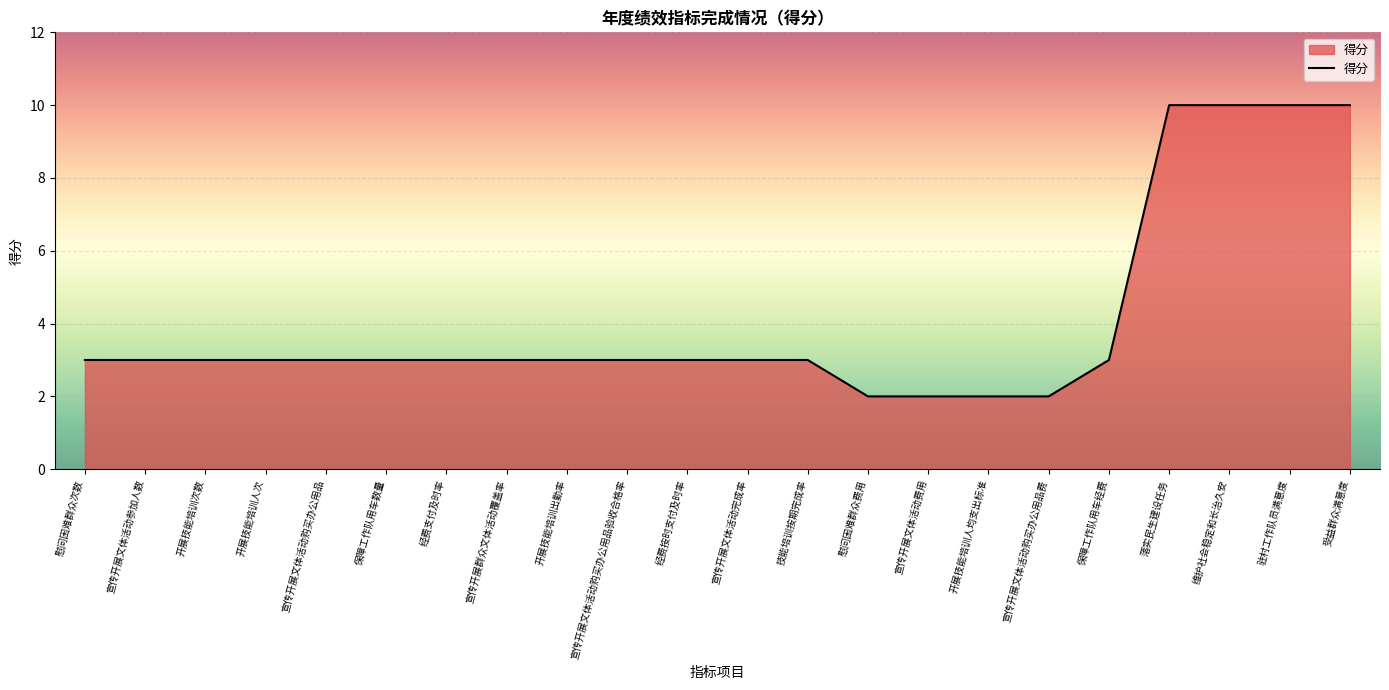

The chart shows a value of 3 at 技能培训按期完成率. True or false?

True